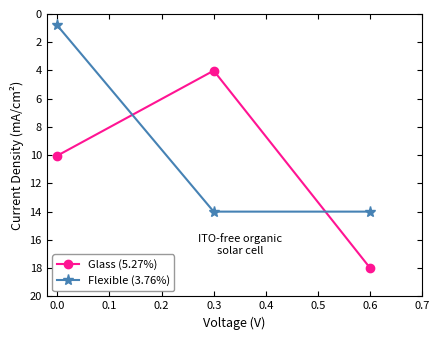

Does the chart have visible grid lines?

No